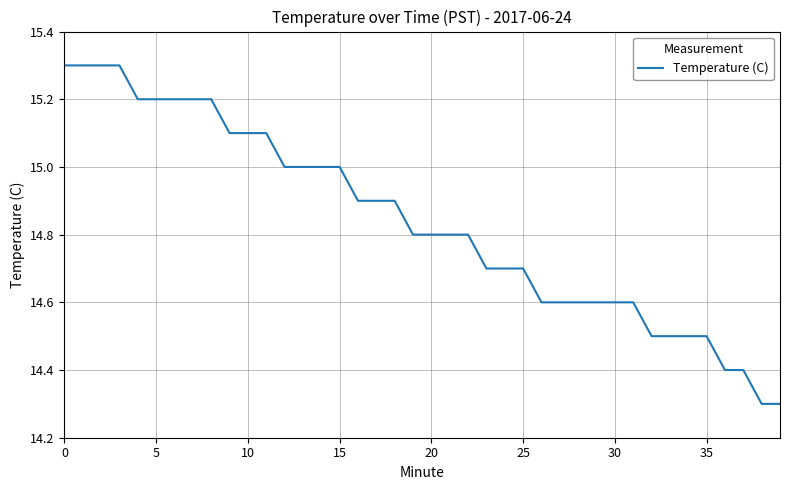

What is the difference between the maximum and minimum values?

1.0